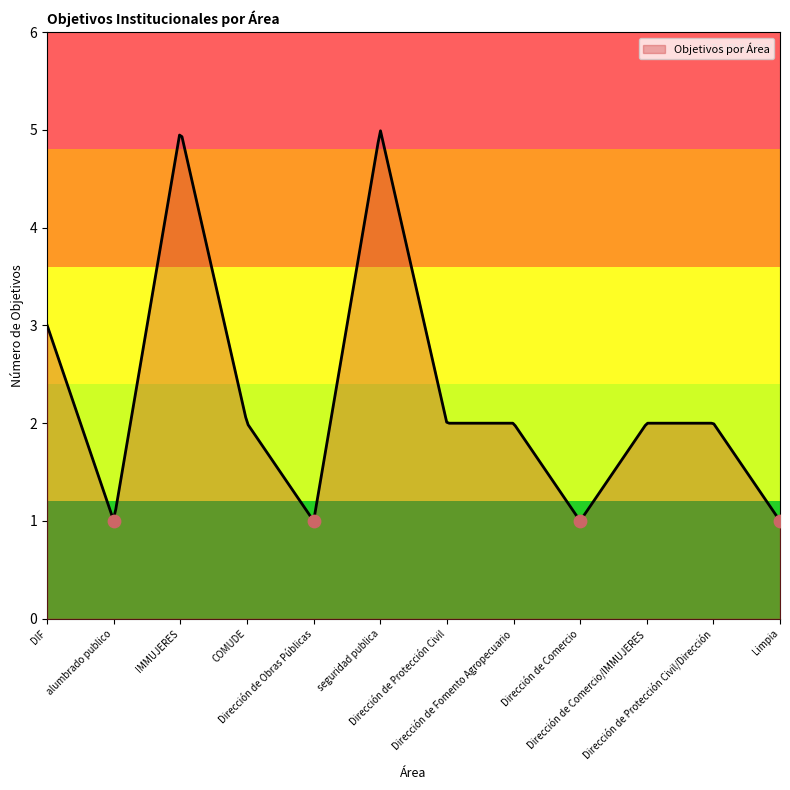

Which has a higher value, IMMUJERES or Dirección de Protección Civil/Dirección?

IMMUJERES